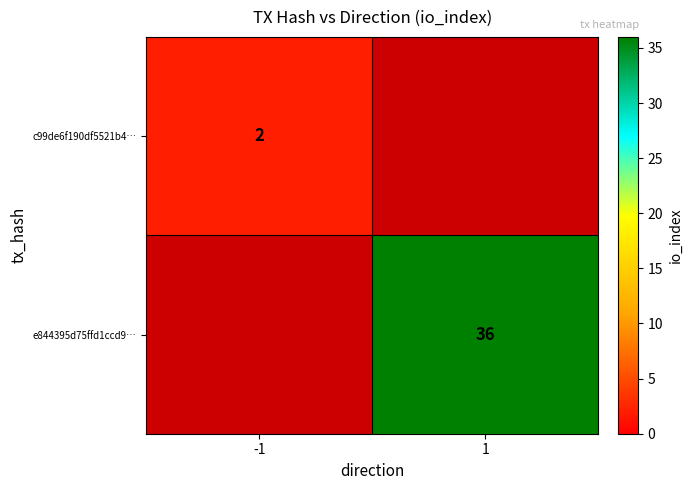

The value of c99de6f190df5521b4… at -1 is 2. True or false?

True